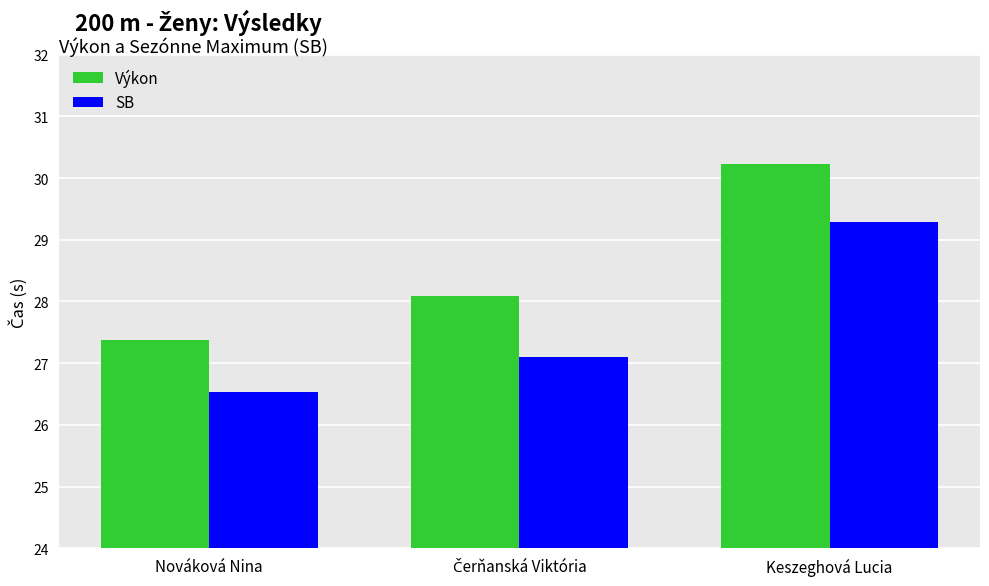

How many groups of bars are there?

3